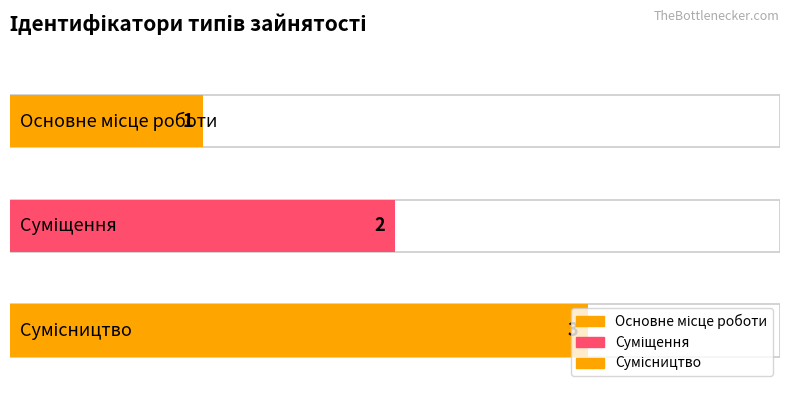

How many bars are there in total?

3